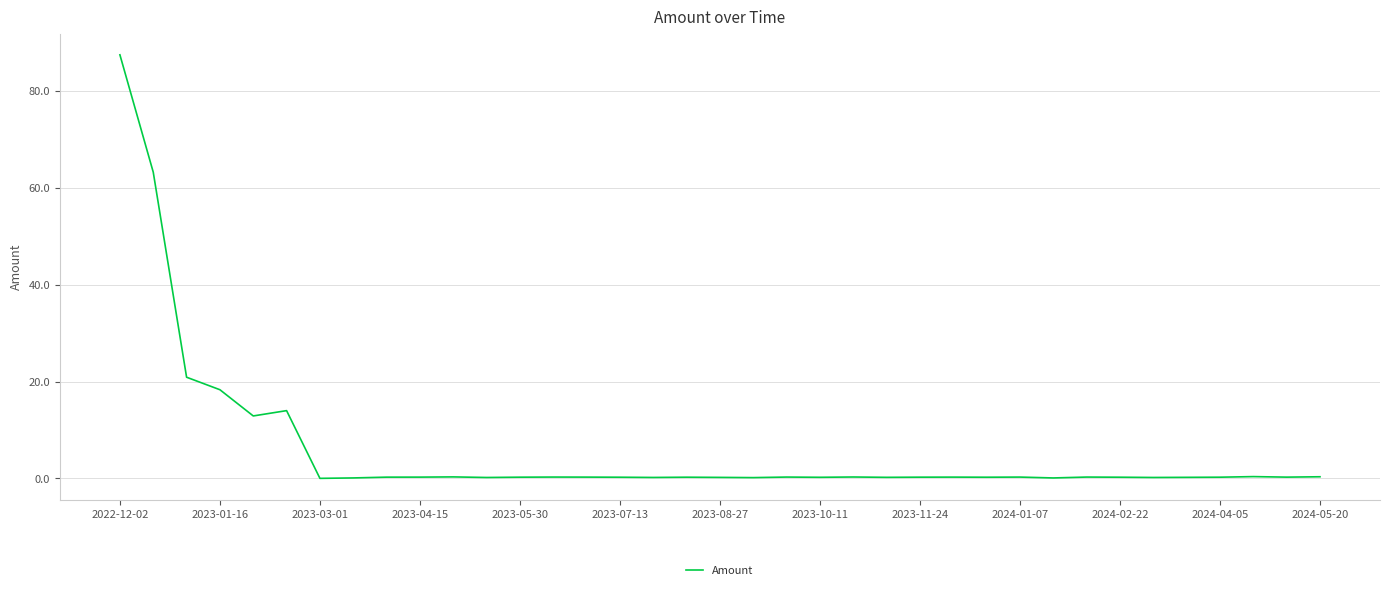

What is the maximum value shown in the chart?

87.5